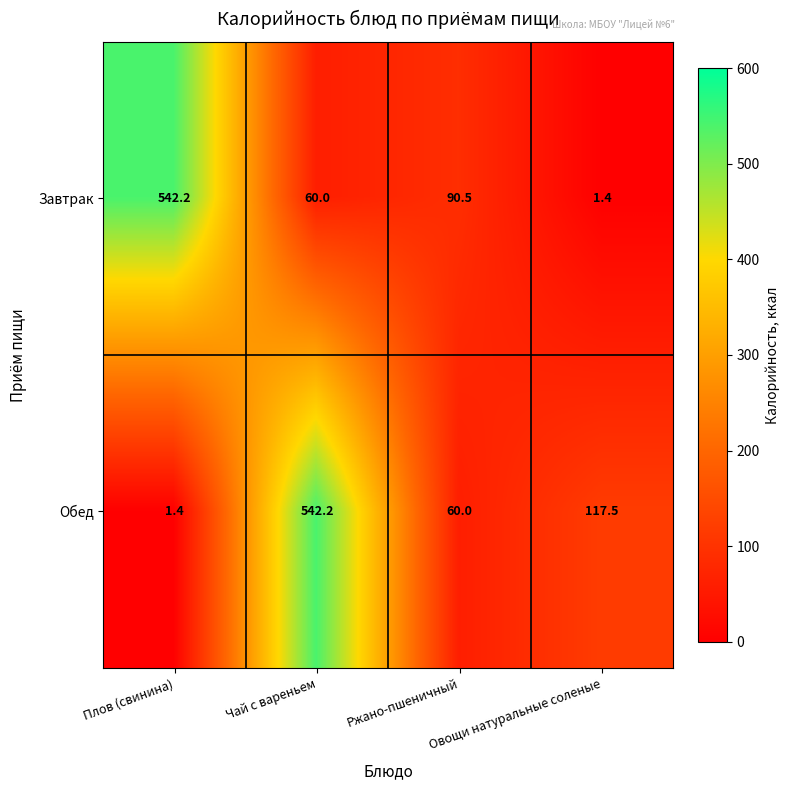

Is the value of Обед at Овощи натуральные соленые greater than the value of Завтрак at Ржано-пшеничный?

Yes